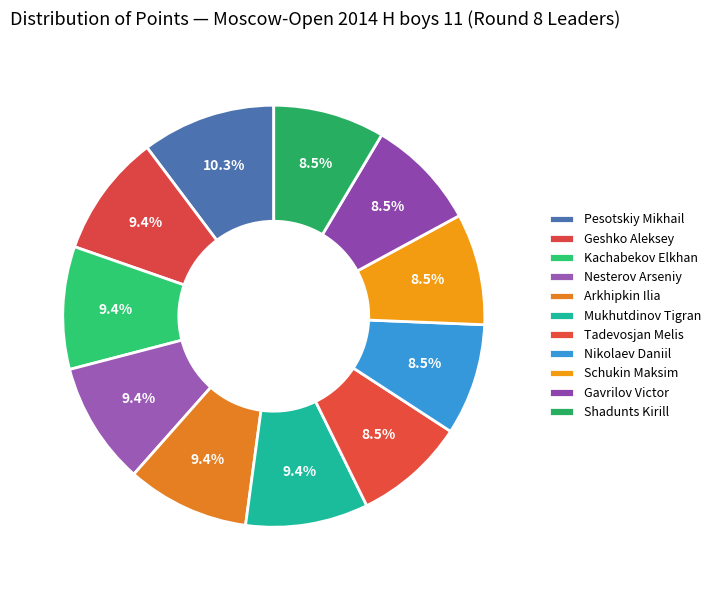

Count the number of slices in the pie.

11